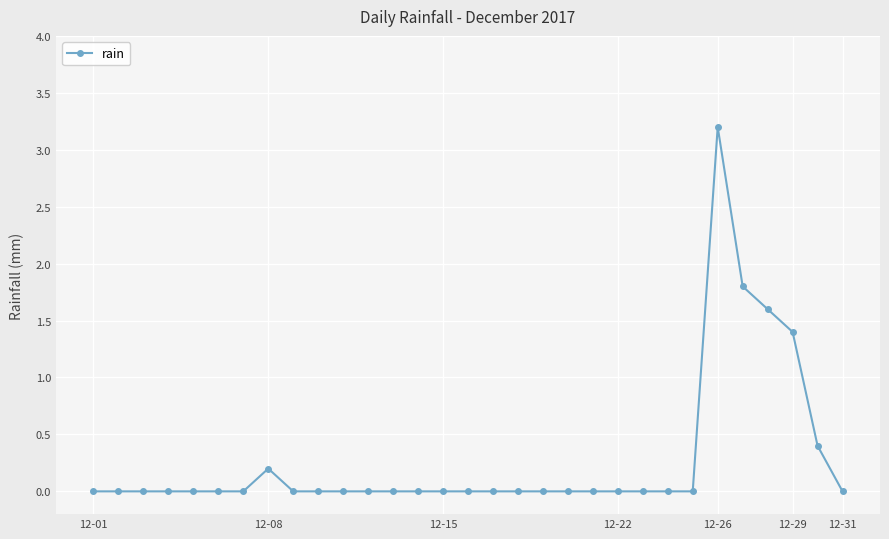

What is the greatest value displayed?

3.2